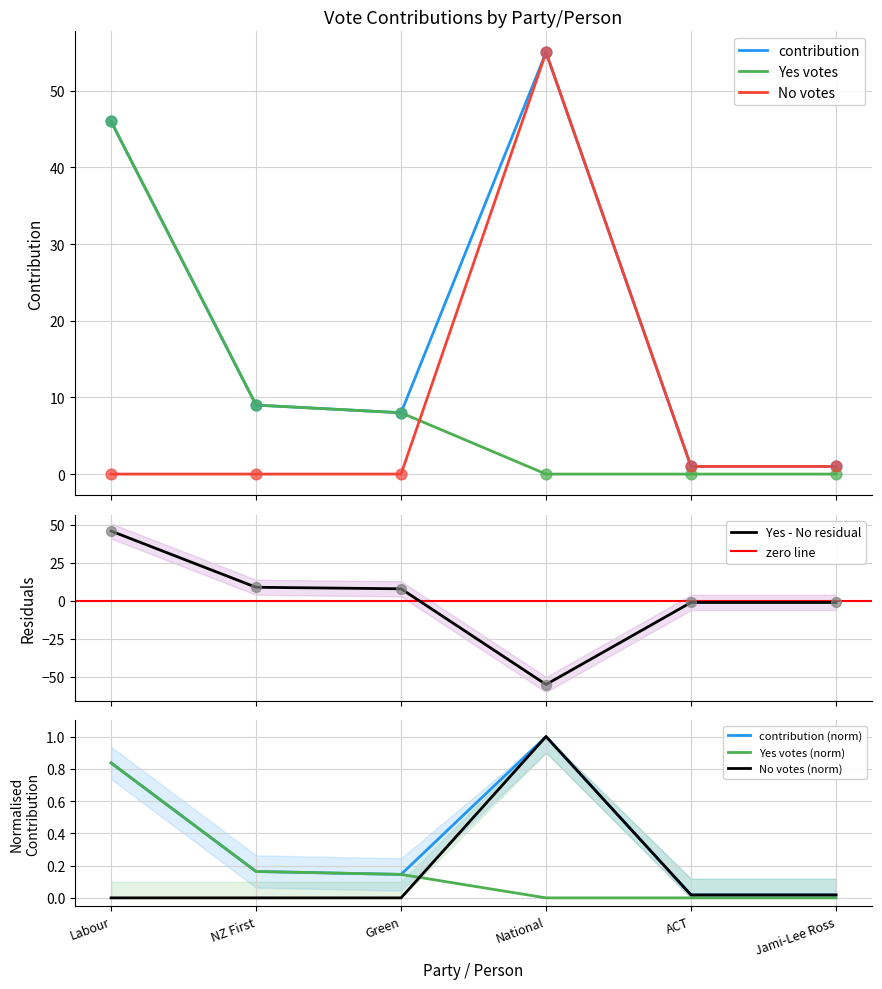

Which series reaches the maximum Y coordinate?

contribution